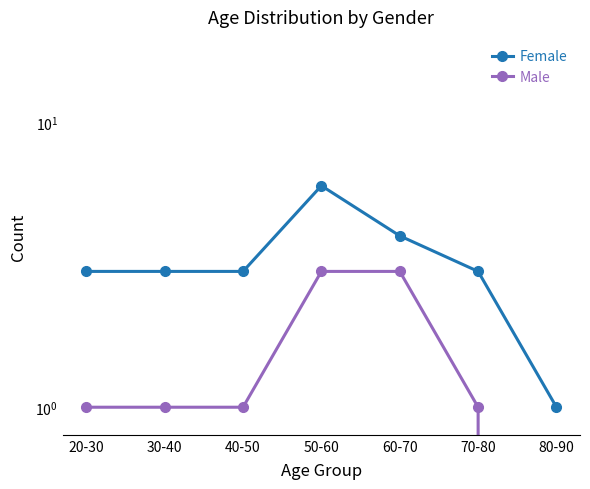

Is the value of Male at 40-50 greater than the value of Female at 60-70?

No